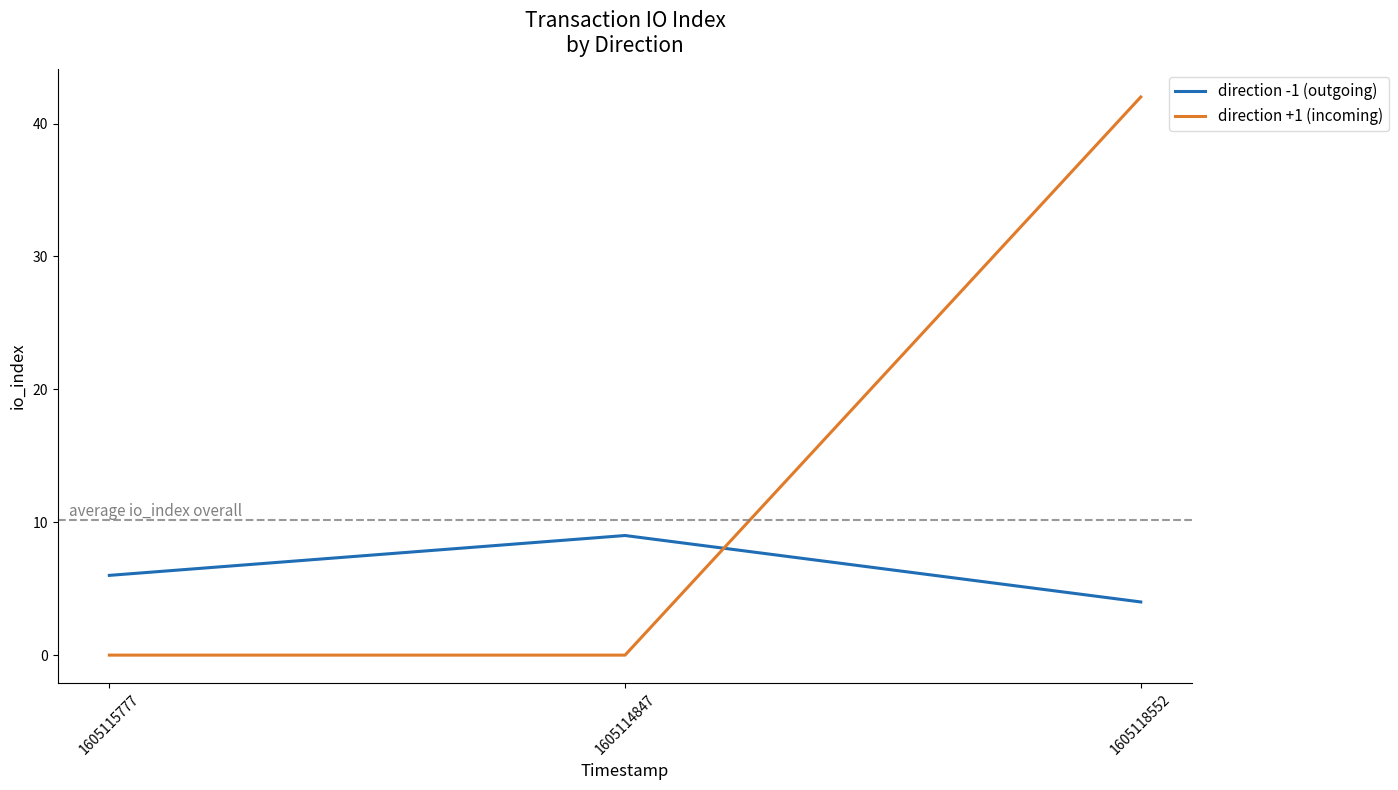

Between 1605115777 and 1605118552, which series saw the biggest shift?

direction +1 (incoming)